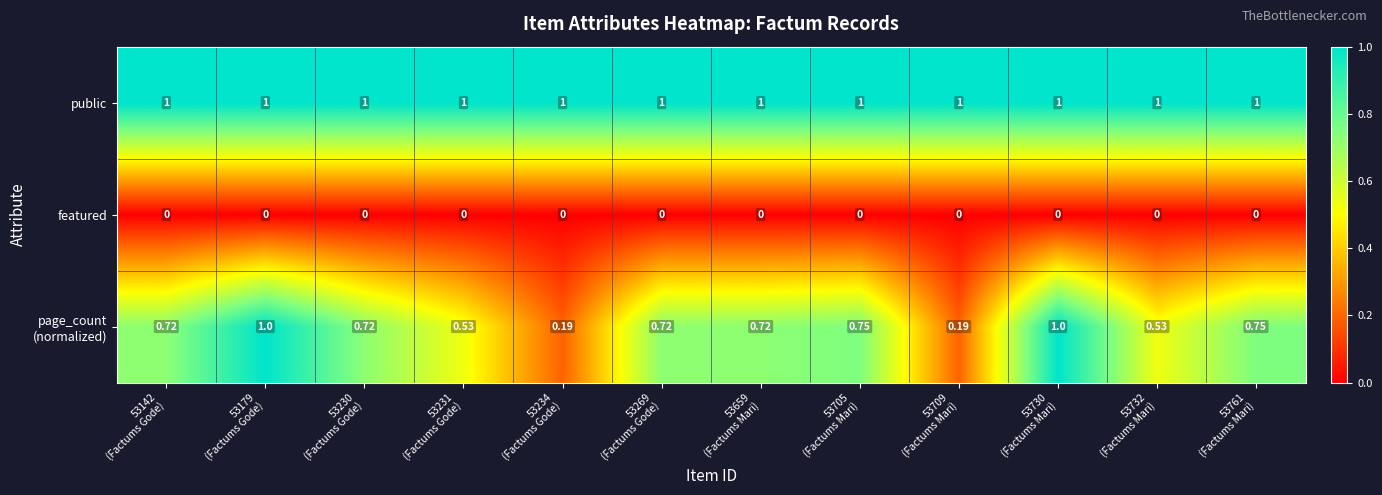

Which series has the largest total across all categories?

public